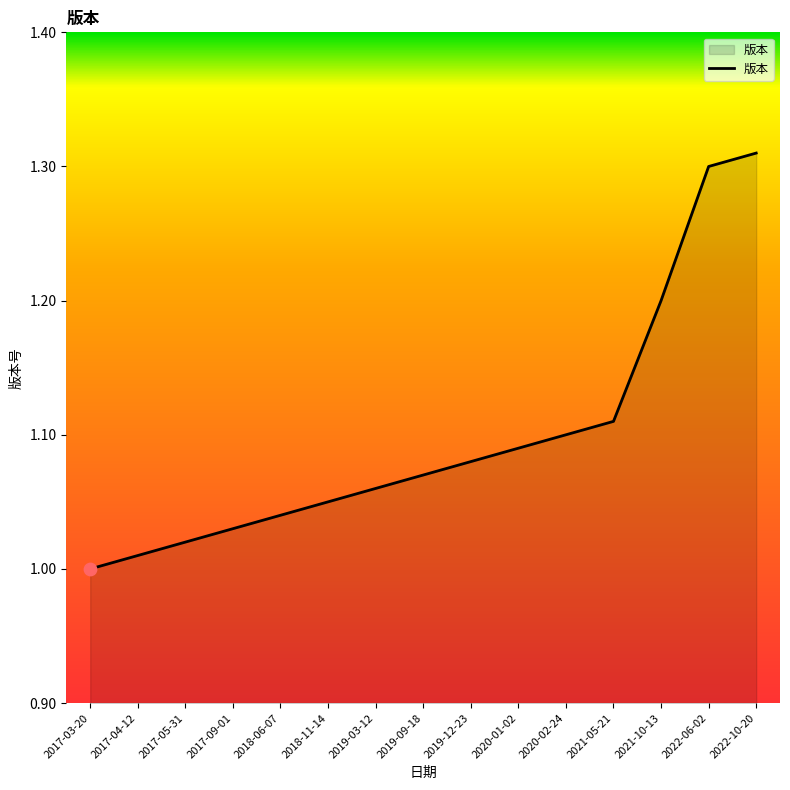

Which has a higher value, 2022-10-20 or 2017-05-31?

2022-10-20